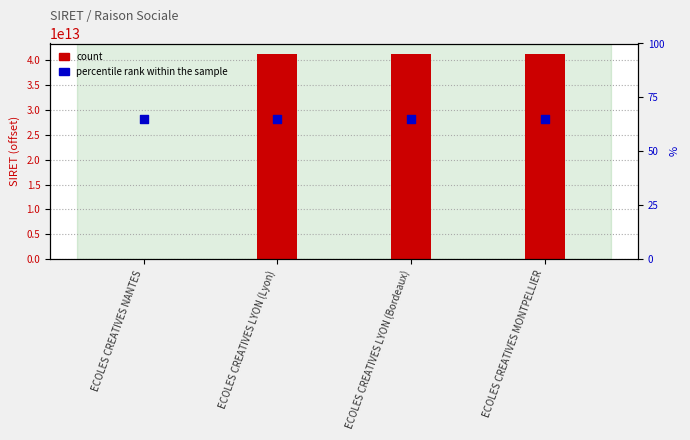

At which category is the sum across all series the highest?

ECOLES CREATIVES MONTPELLIER